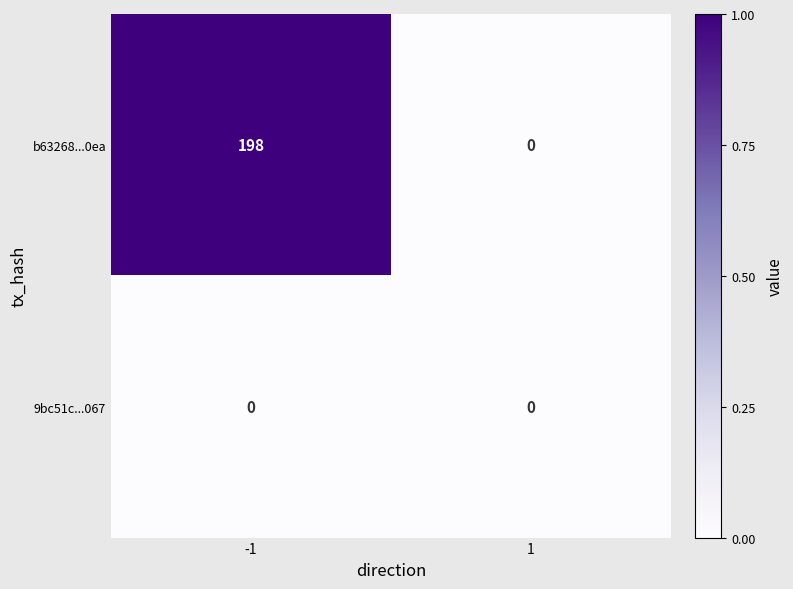

What is the difference between the highest and lowest values at -1?

198